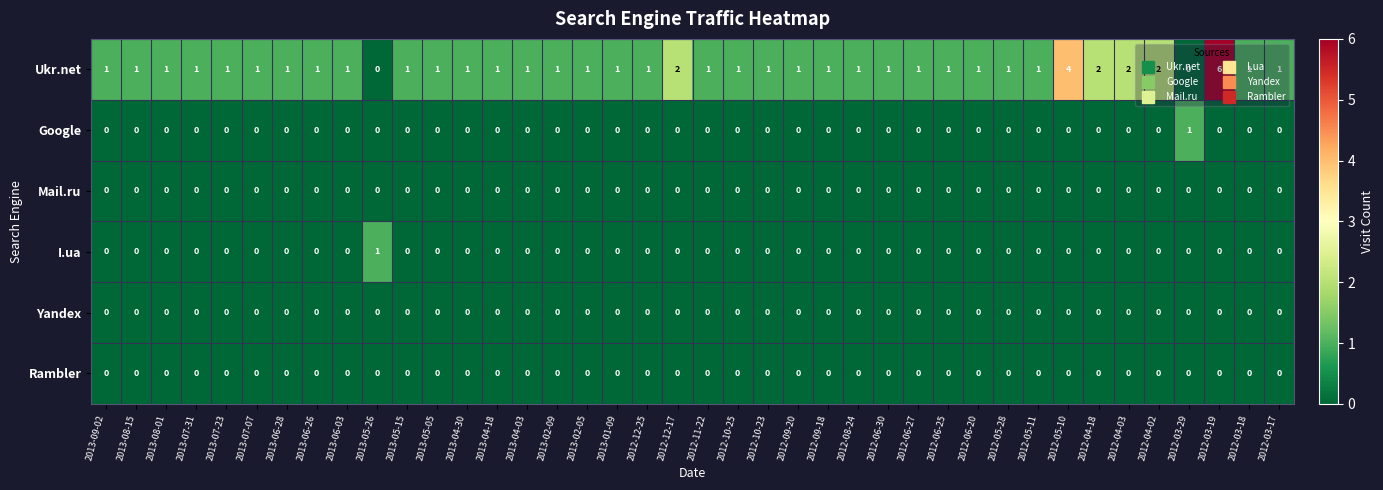

What is the difference between the second highest and minimum values in the Ukr.net series?

4